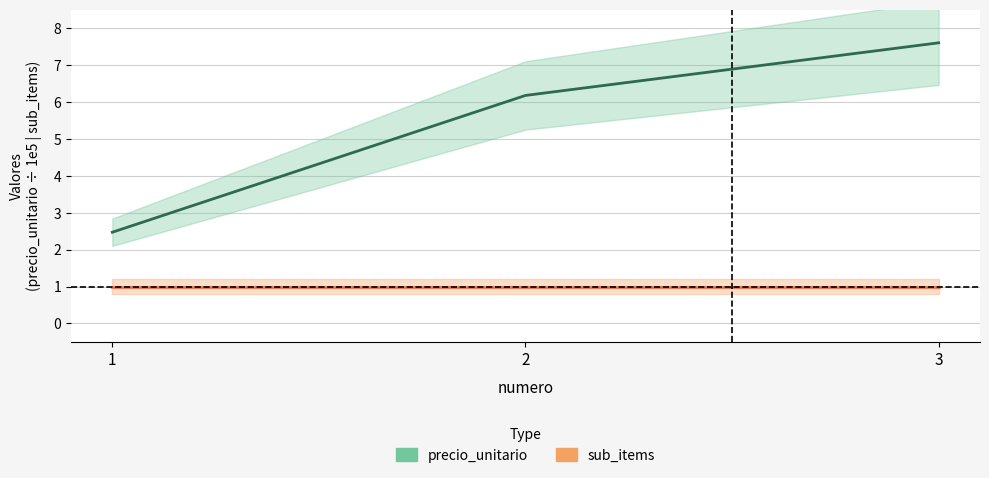

Rank the categories by value from highest to lowest.

3, 2, 1